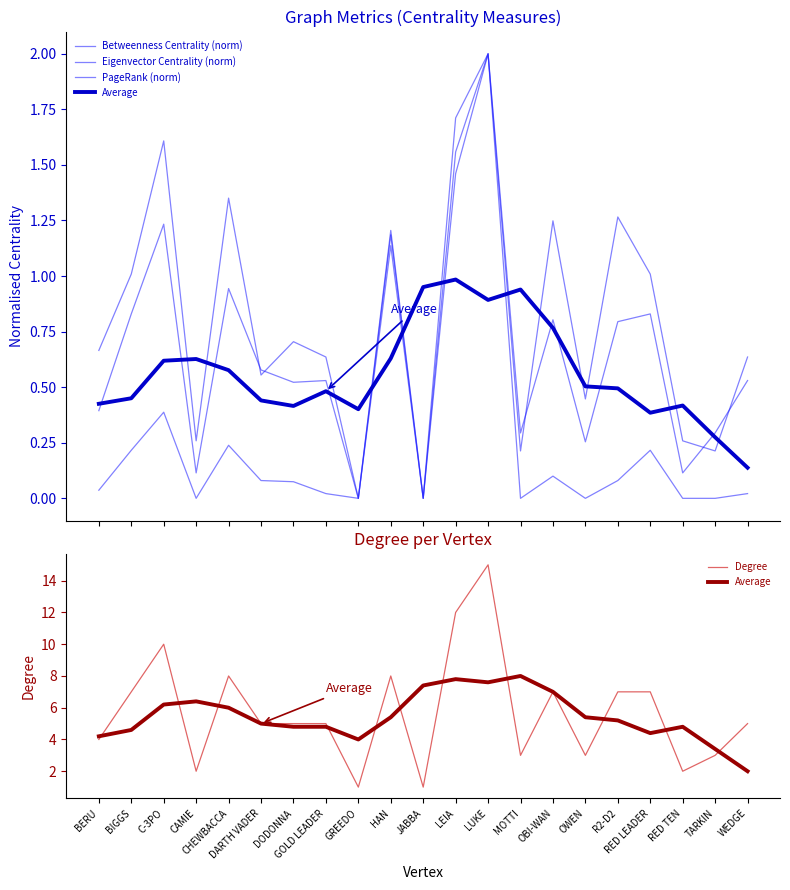

True or false: PageRank (norm) has a value of 0.5 at WEDGE.

True